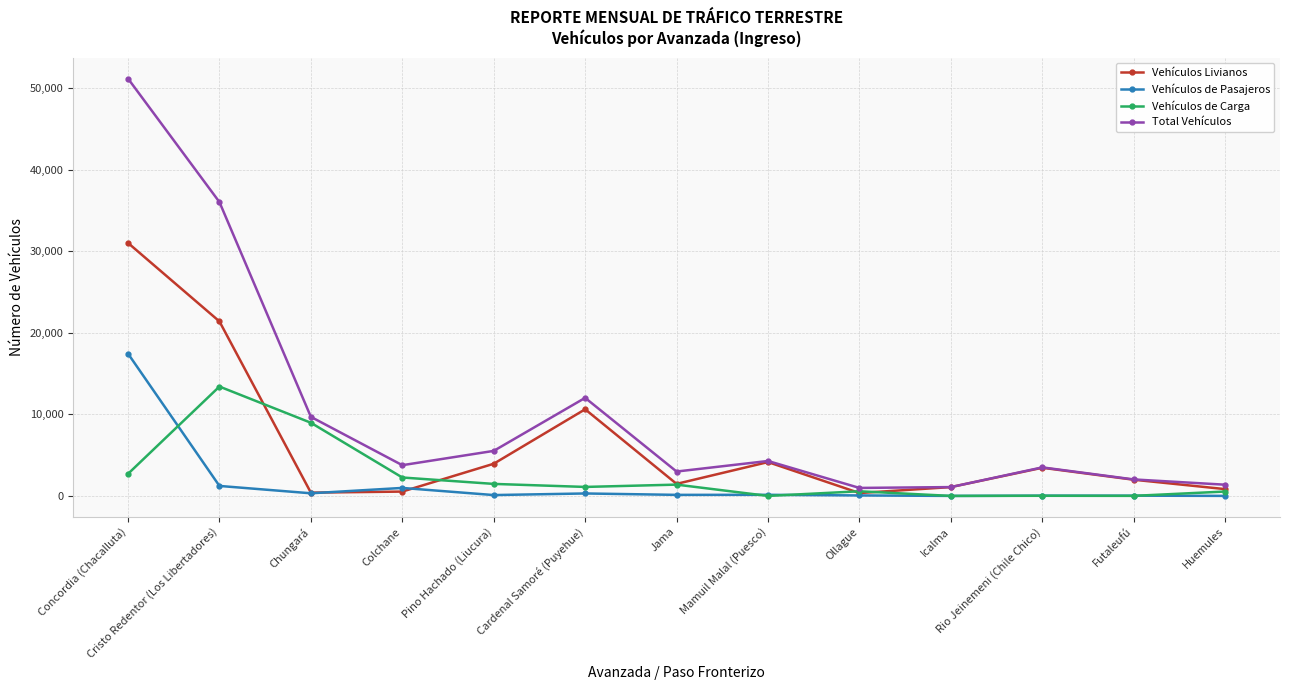

Which series has the largest total across all categories?

Total Vehículos